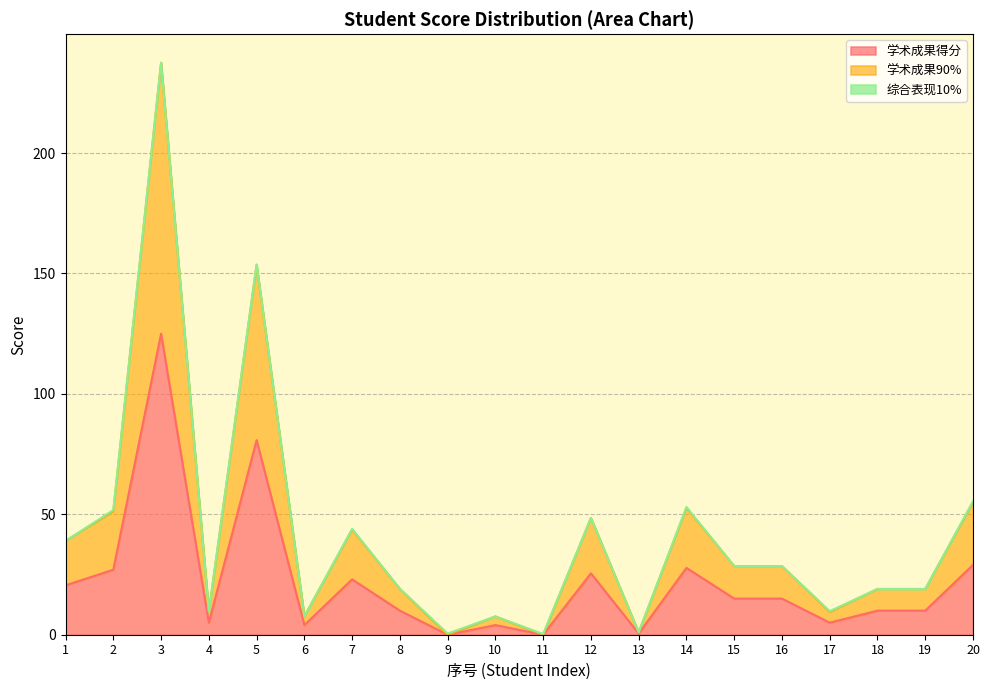

Reading right to left, what are all the values shown in this chart?

学术成果得分: 29.0	10.0	10.0	5.0	15.0	15.0	27.8	0.5	25.5	0.0	4.0	0.0	10.0	23.0	4.0	80.8	5.0	125.0	27.0	20.5
学术成果90%: 55.1	19.0	19.0	9.5	28.5	28.5	52.7	0.9	48.5	0.0	7.6	0.0	19.0	43.7	7.6	153.5	9.5	237.5	51.3	39.0